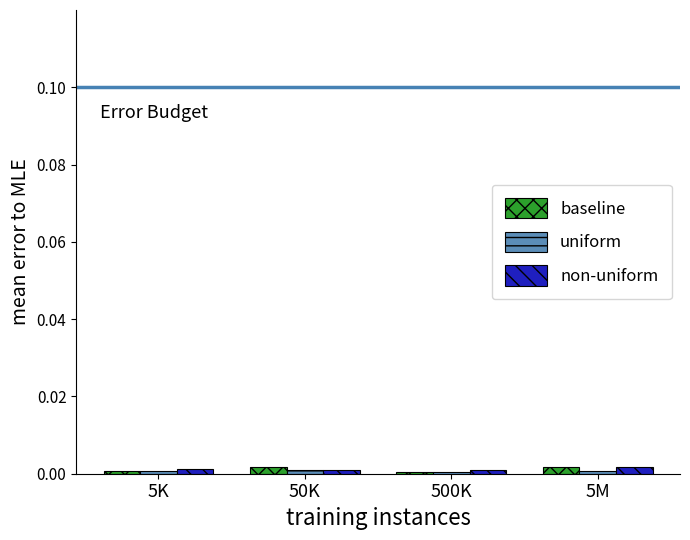

The value of baseline at 5K is 0.0. True or false?

True